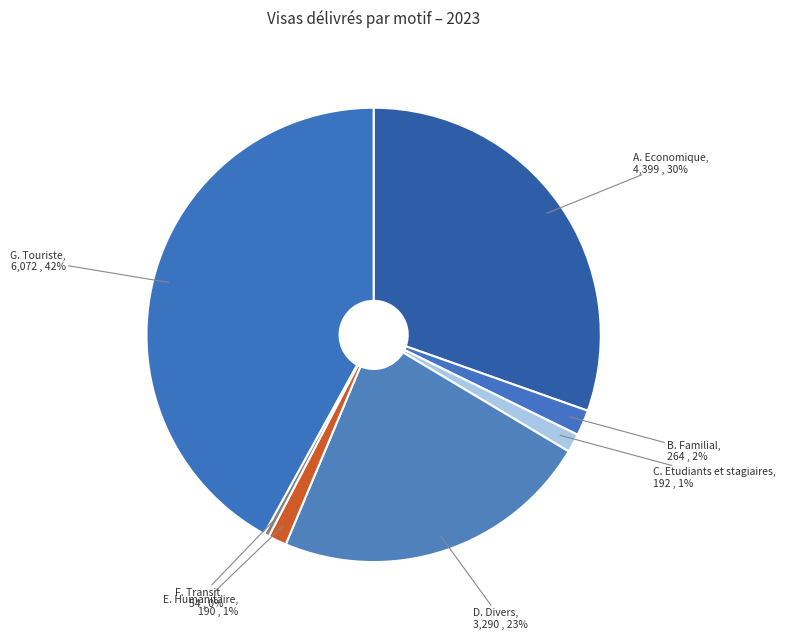

Is there any slice that represents more than half of the pie?

No